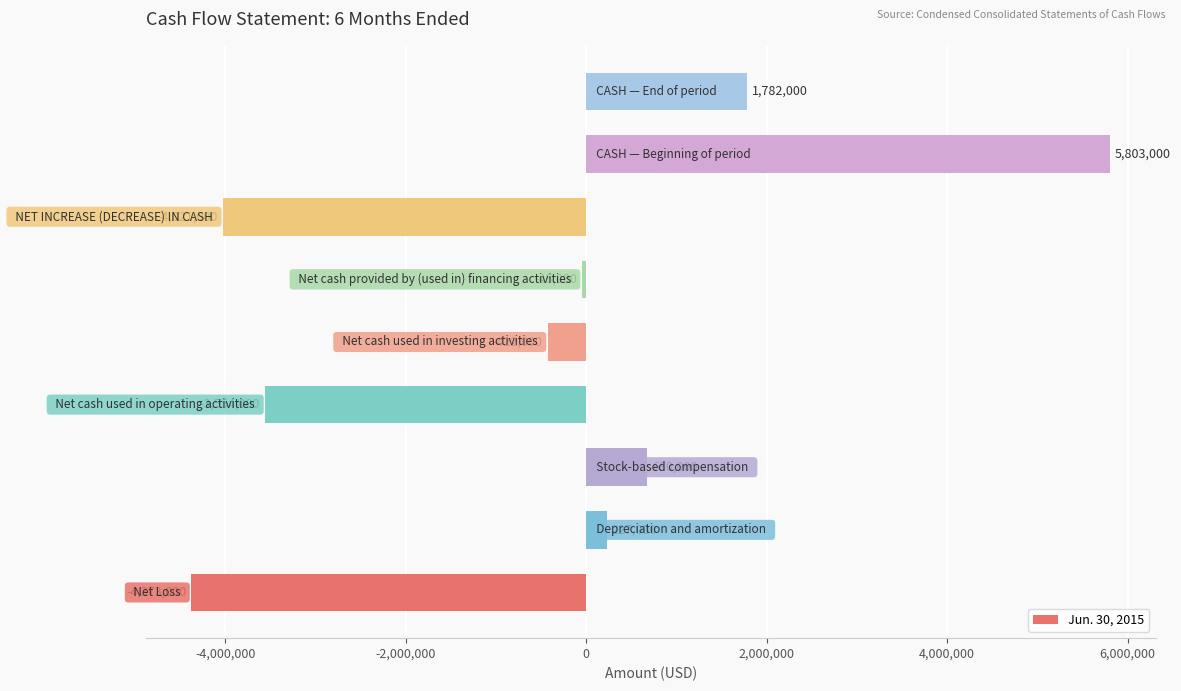

What is the difference between the maximum and minimum values?

10176000